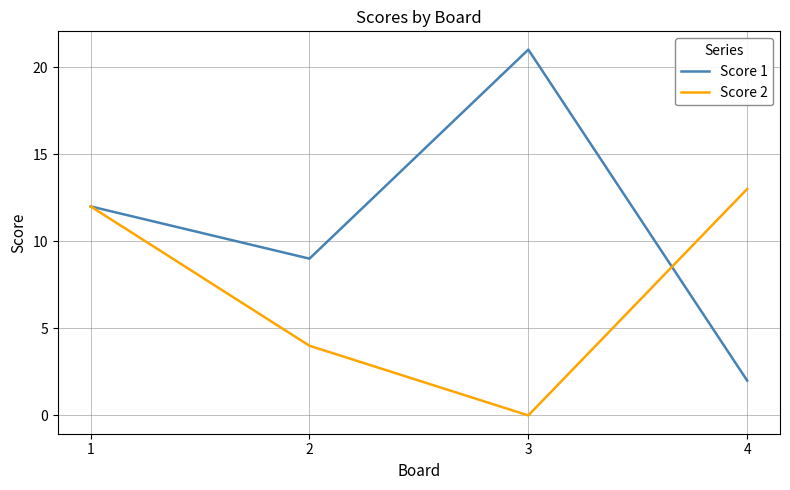

List the series in order of their overall mean, highest first.

Score 1, Score 2